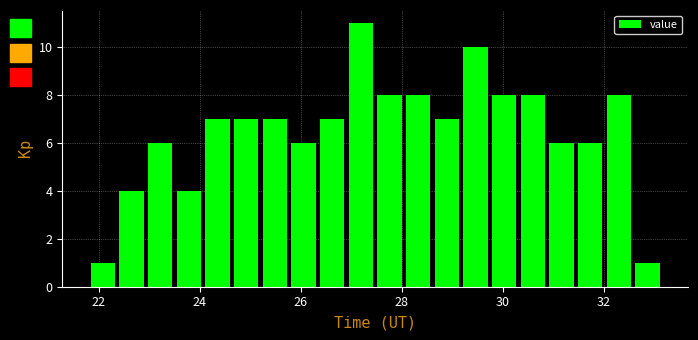

Around what value on the x-axis is the tallest bar? Give the approximate position of its centre, as read against the axis.

27.2